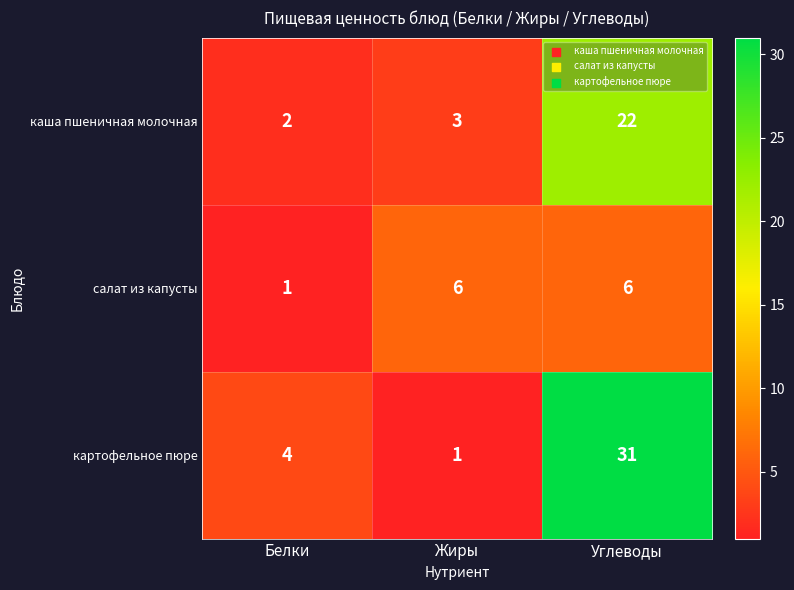

What is the greatest value displayed?

31